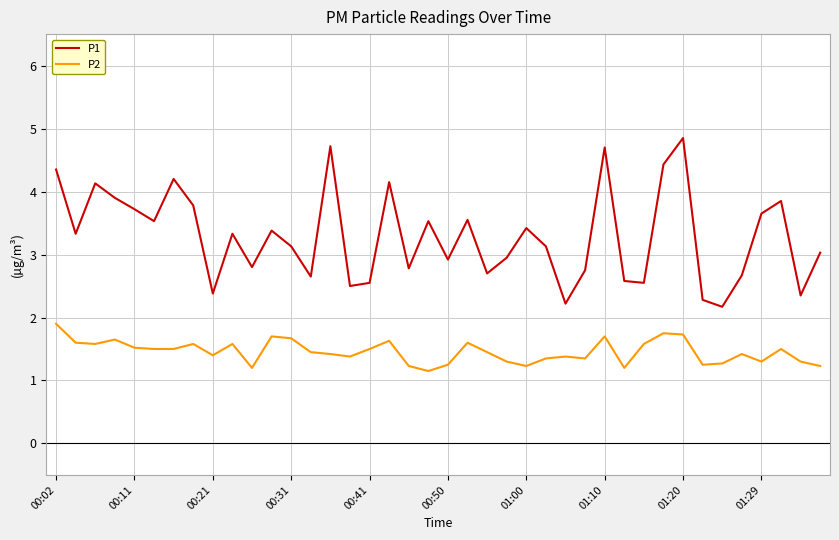

Which series has the largest total across all categories?

P1